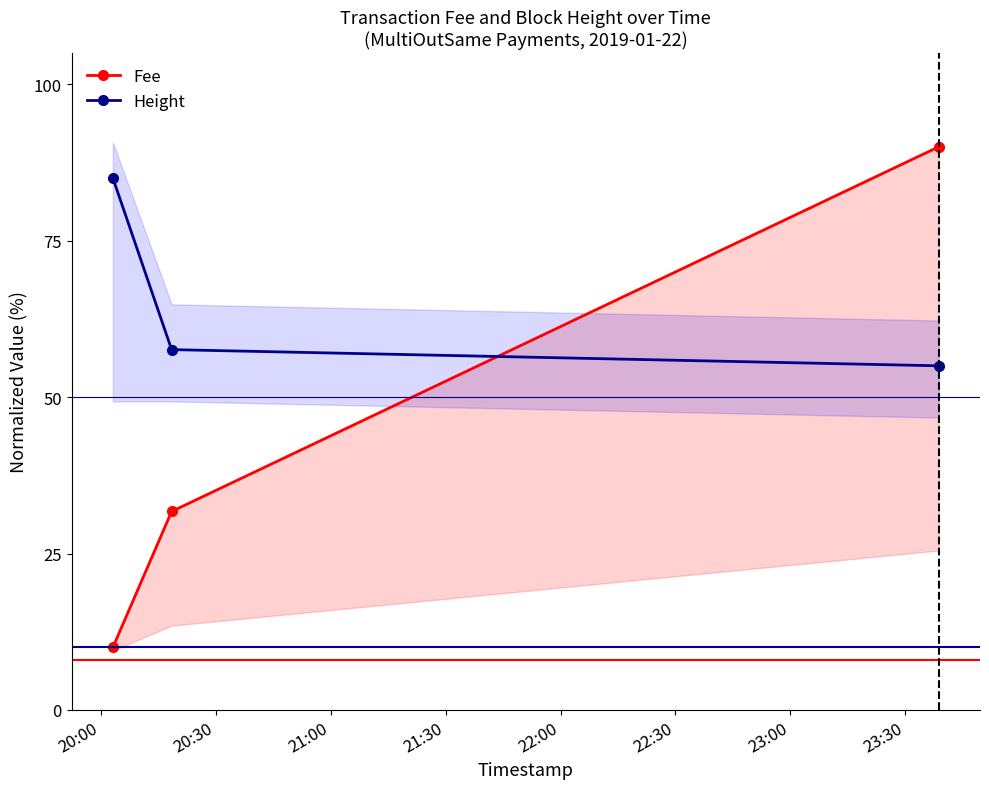

What is the value of the Height point at the 2nd from the left?

57.6